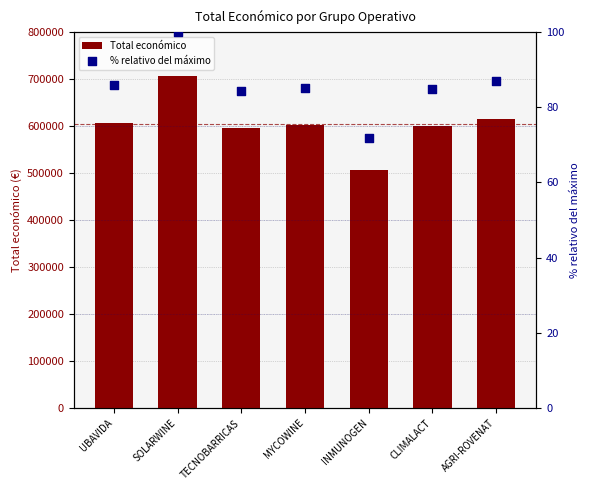

At which category is the sum across all series the highest?

SOLARWINE